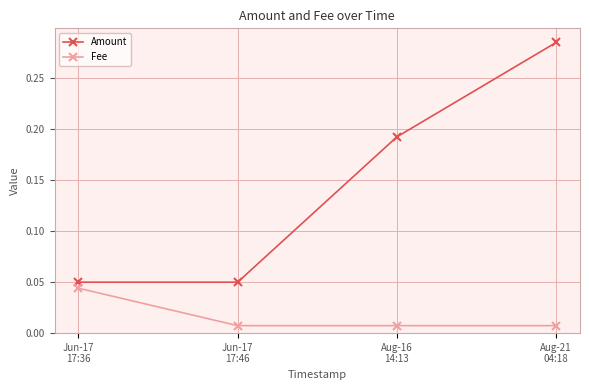

What position from the right is Aug-21
04:18?

1